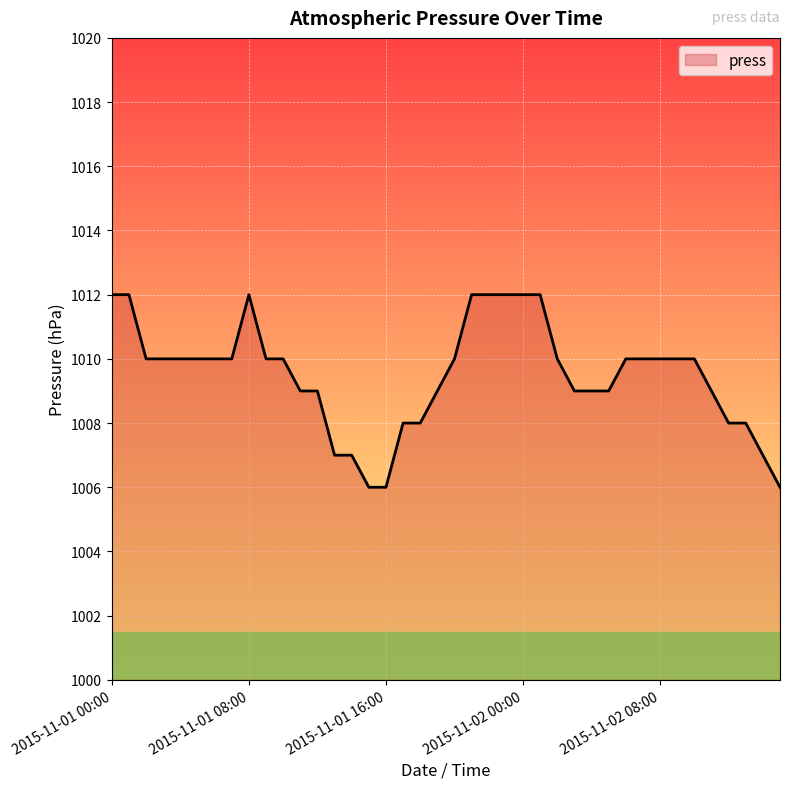

What is the difference between the maximum and minimum values?

6